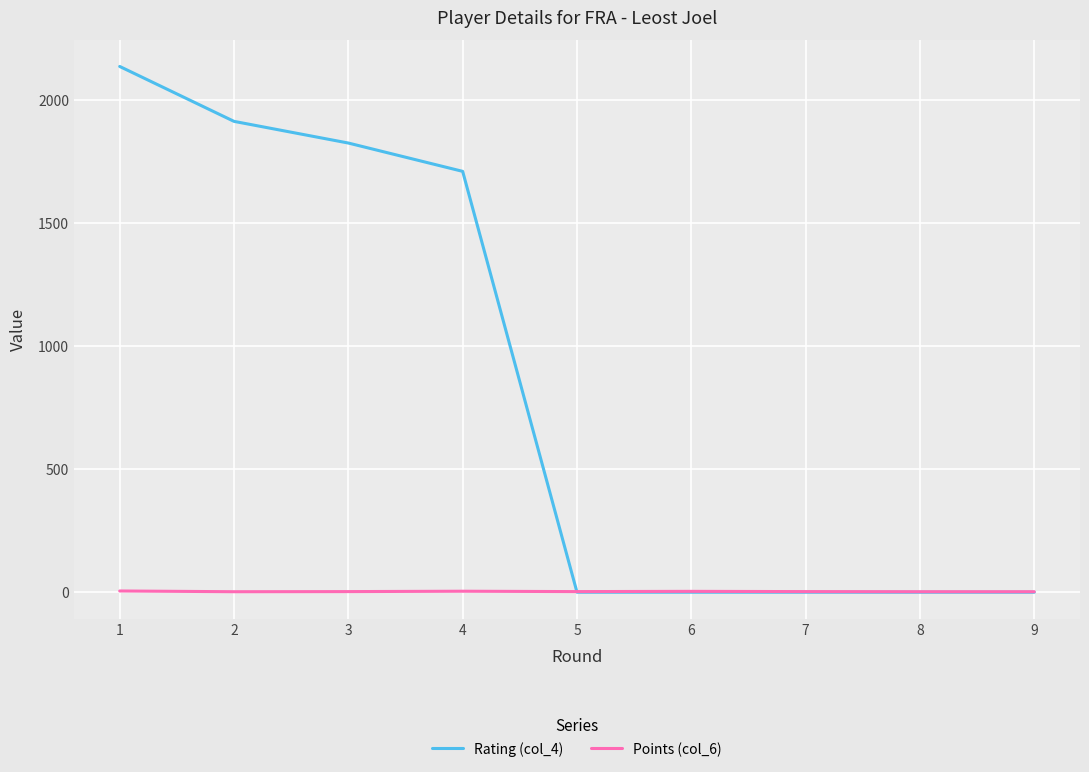

What is the difference between the maximum and minimum values in the Rating (col_4) series?

2135.0